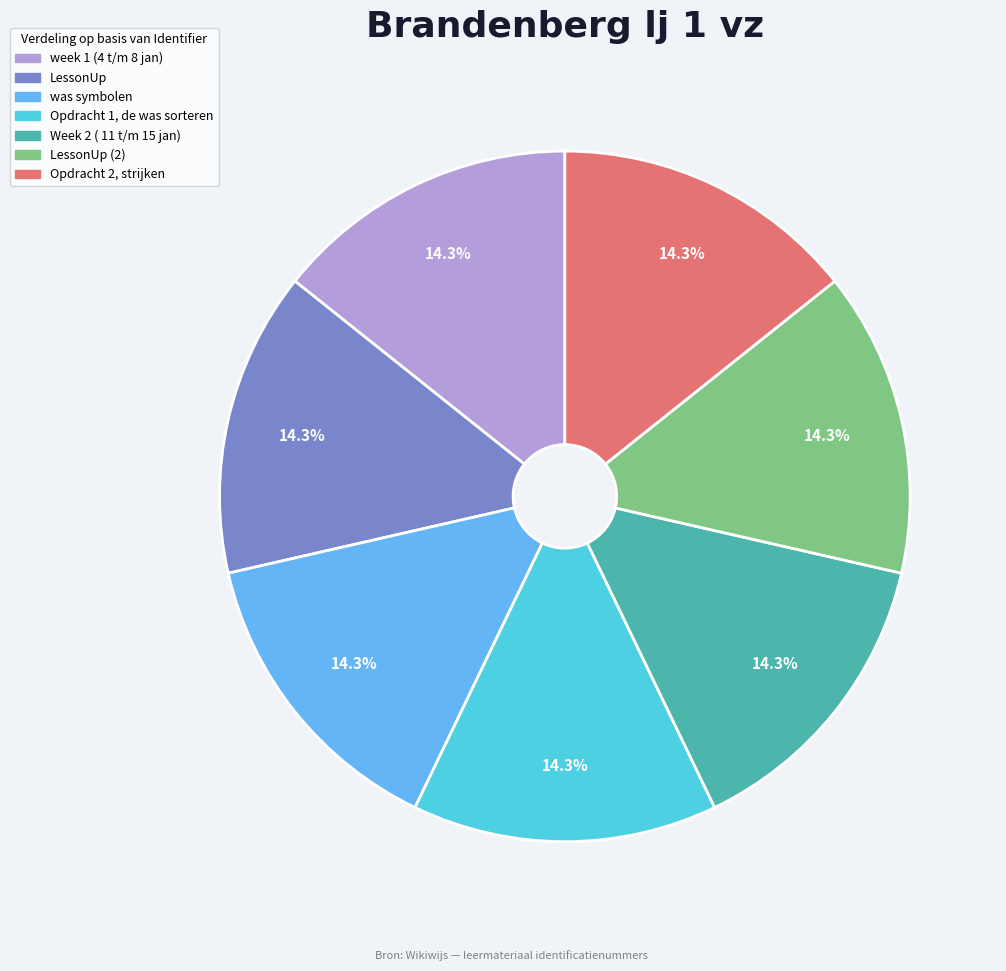

How many segments does this pie chart have?

7